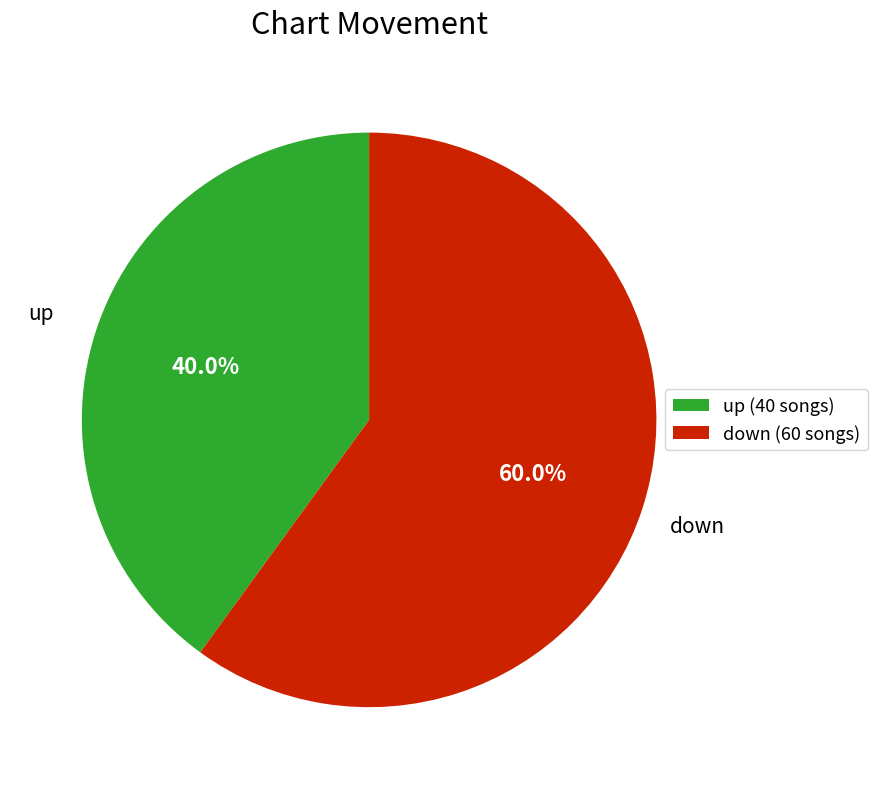

What percentage is the down slice, to the nearest percent?

60%